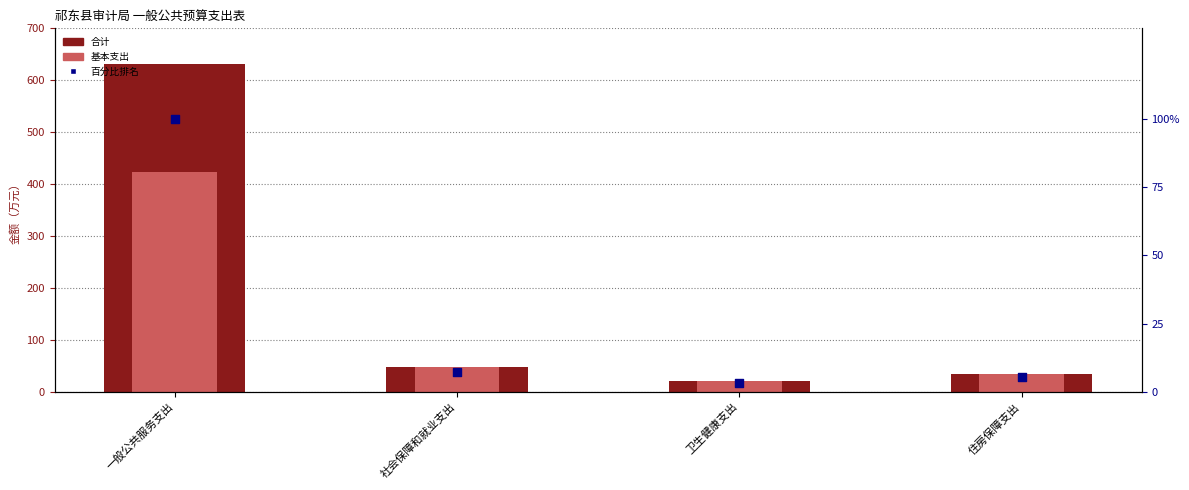

What are all the series names shown in the legend?

合计, 基本支出, 百分比排名